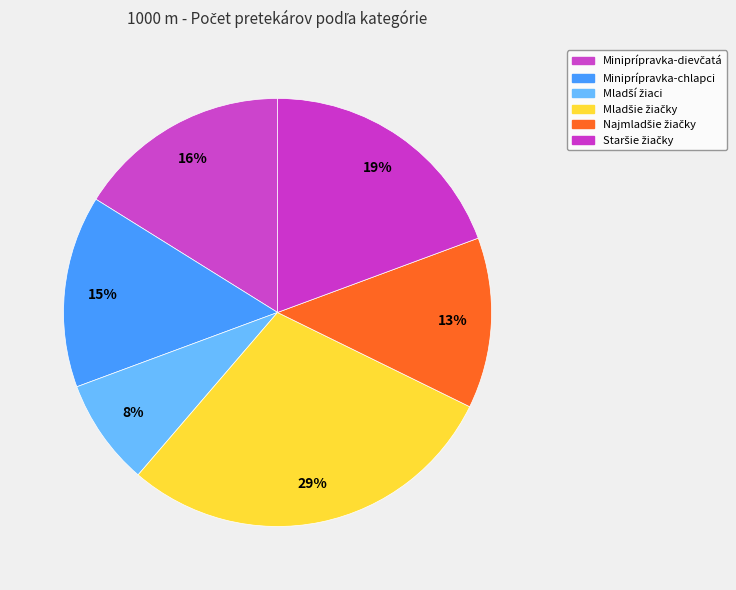

How many slices are in this pie chart?

6